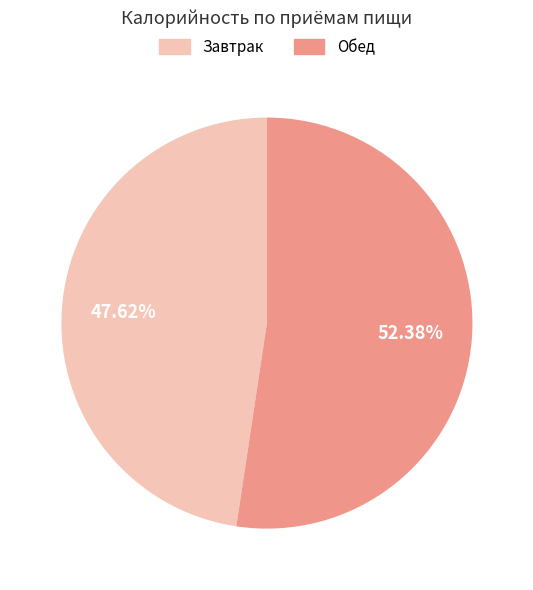

To the nearest percent, what is the average slice percentage?

50%